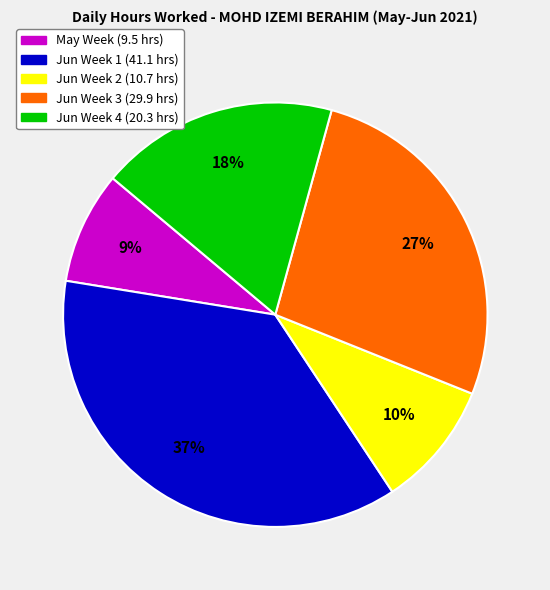

Is there a majority slice in this chart?

No